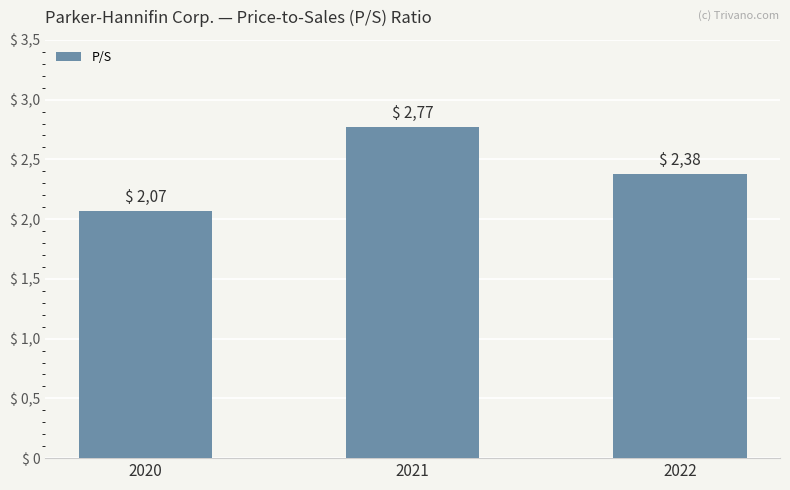

True or false: the data shows 1.1 at 2020.

False